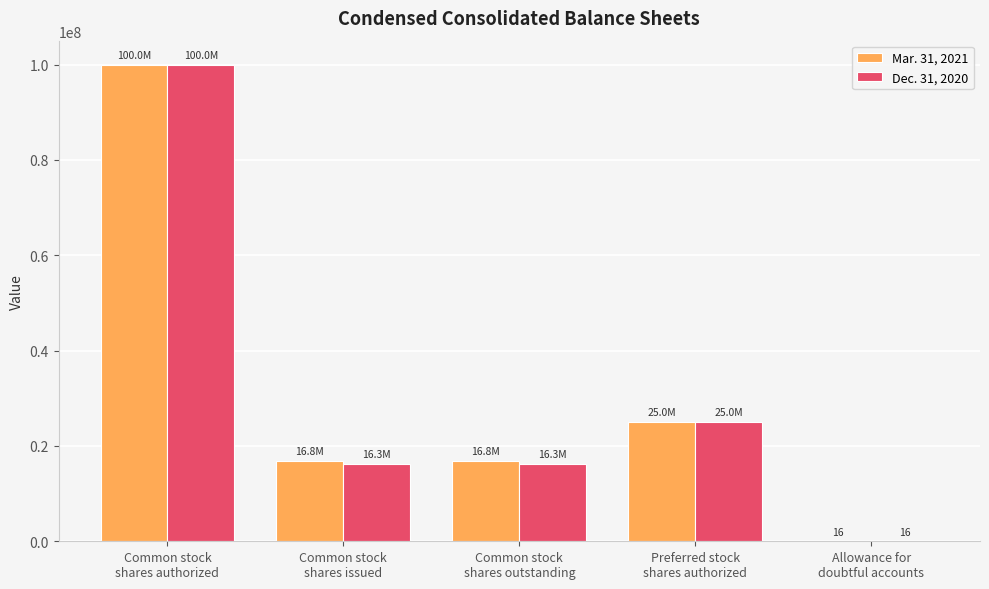

Is it true that Mar. 31, 2021 equals 16792893 at Common stock
shares outstanding?

True